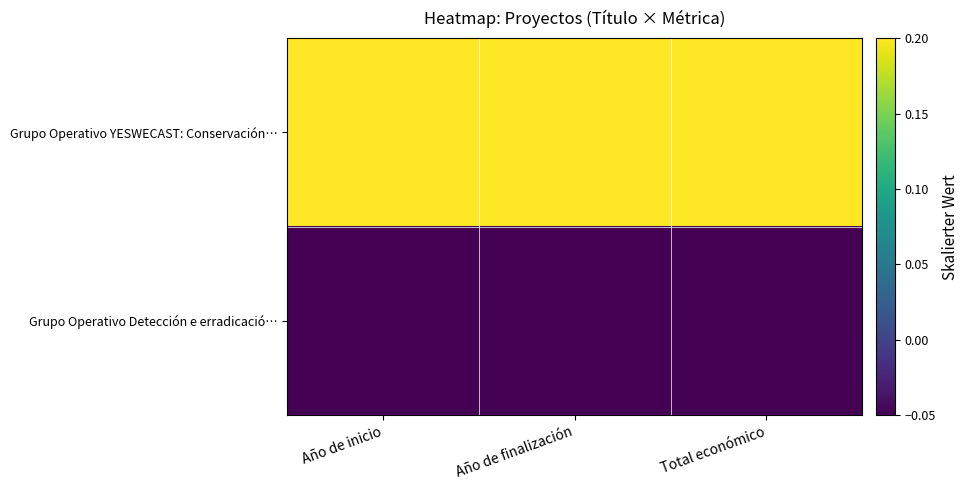

Reading left to right, what are all the values shown in this chart?

Grupo Operativo YESWECAST: Conservación…: Año de inicio=0.2	Año de finalización=0.2	Total económico=0.2
Grupo Operativo Detección e erradicació…: Año de inicio=-0.1	Año de finalización=-0.1	Total económico=-0.1